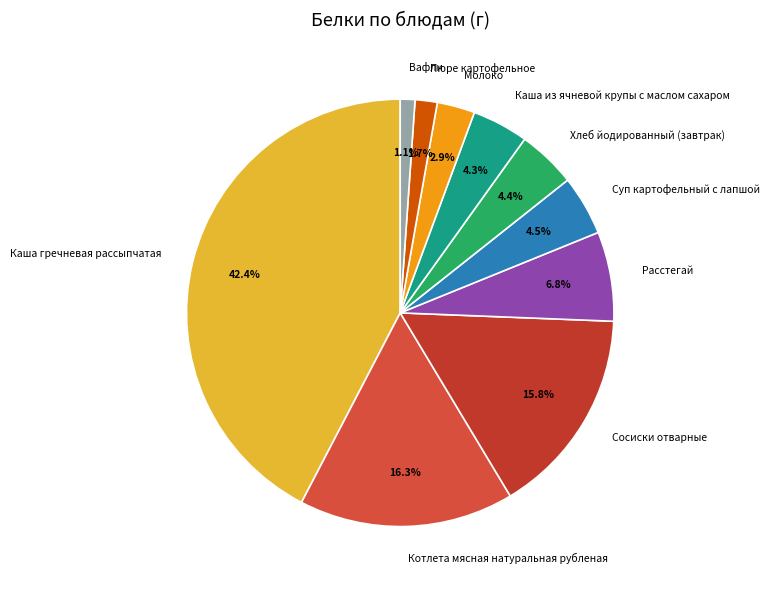

What is the ratio of the value at Вафли to the value at Каша из ячневой крупы с маслом сахаром?

0.3